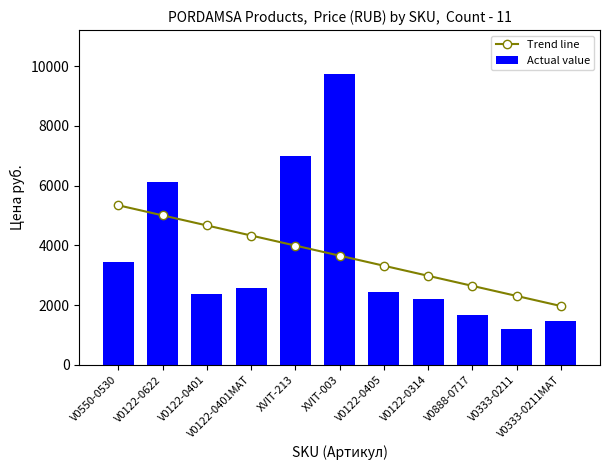

Reading left to right, transcribe all the data shown in this chart.

Trend line: V0550-0530=5342.1	V0122-0622=5005.0	V0122-0401=4667.9	V0122-0401MAT=4330.9	XVIT-213=3993.8	XVIT-003=3656.7	V0122-0405=3319.7	V0122-0314=2982.6	V0888-0717=2645.5	V0333-0211=2308.4	V0333-0211MAT=1971.4
Actual value: V0550-0530=3461.0	V0122-0622=6107.0	V0122-0401=2374.0	V0122-0401MAT=2585.0	XVIT-213=6988.0	XVIT-003=9745.0	V0122-0405=2432.0	V0122-0314=2202.0	V0888-0717=1679.0	V0333-0211=1193.0	V0333-0211MAT=1458.0